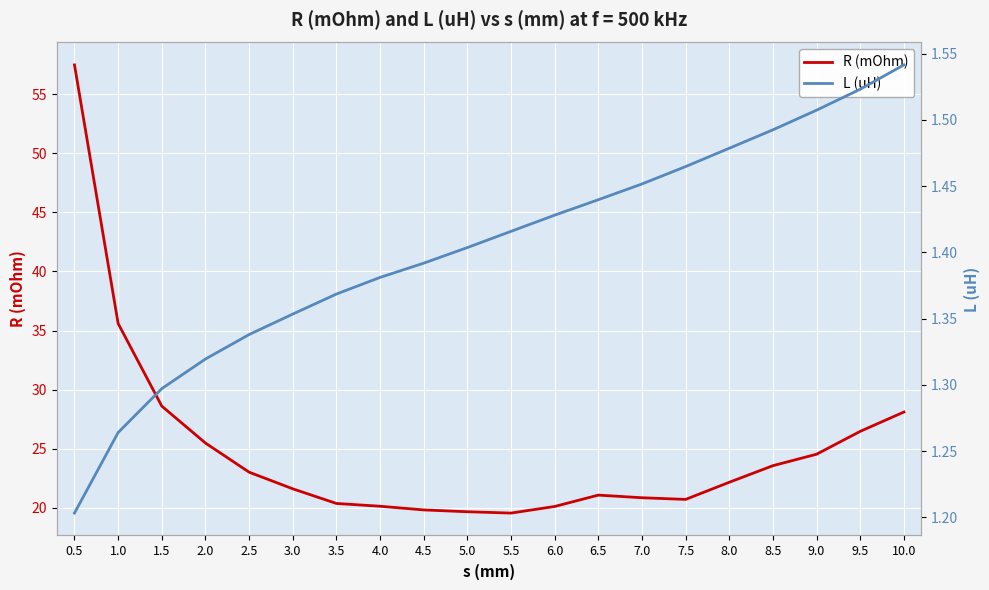

Is it true that R (mOhm) equals 19.8 at 4.5?

True